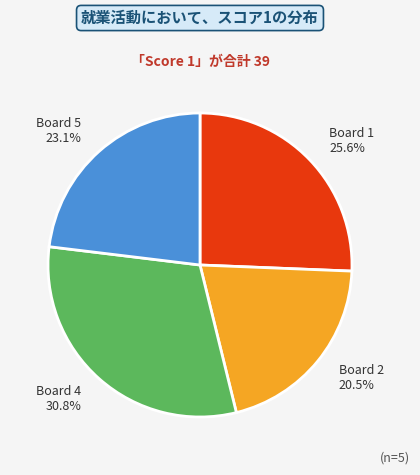

How many slices are in this pie chart?

4